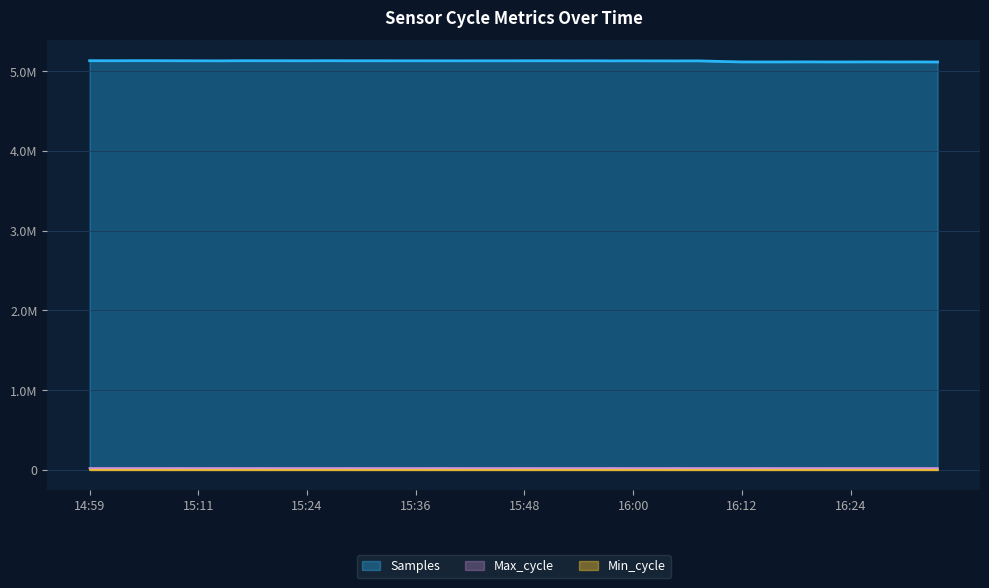

Reading right to left, list all the values displayed in this chart.

Samples: 16:34=5116930	16:31=5117583	16:29=5117237	16:27=5117934	16:24=5117434	16:22=5117368	16:19=5118048	16:17=5117471	16:14=5117245	16:12=5117589	16:10=5123581	16:07=5131074	16:05=5130484	16:02=5130779	16:00=5131477	15:58=5131018	15:55=5131893	15:53=5131567	15:50=5132512	15:48=5132102	15:45=5131833	15:43=5131918	15:41=5131569	15:38=5131846	15:36=5131969	15:33=5131946	15:31=5132396	15:28=5132029	15:26=5133008	15:24=5132132	15:21=5132484	15:19=5132664	15:16=5132953	15:14=5131314	15:11=5131852	15:09=5132497	15:07=5133166	15:04=5133357	15:02=5132577	14:59=5133206
Max_cycle: 16:34=19912	16:31=19908	16:29=19908	16:27=19930	16:24=20006	16:22=20249	16:19=19967	16:17=19954	16:14=20356	16:12=19931	16:10=19908	16:07=19995	16:05=20368	16:02=19999	16:00=19914	15:58=20371	15:55=19907	15:53=19919	15:50=20006	15:48=20276	15:45=19931	15:43=19907	15:41=20261	15:38=20356	15:36=19968	15:33=19908	15:31=19908	15:28=20317	15:26=19908	15:24=19929	15:21=19908	15:19=20360	15:16=19939	15:14=20271	15:11=19912	15:09=20356	15:07=19907	15:04=19911	15:02=20006	14:59=19912
Min_cycle: 16:34=28	16:31=28	16:29=28	16:27=28	16:24=28	16:22=28	16:19=28	16:17=28	16:14=28	16:12=28	16:10=28	16:07=28	16:05=28	16:02=28	16:00=28	15:58=28	15:55=28	15:53=28	15:50=28	15:48=28	15:45=28	15:43=28	15:41=27	15:38=28	15:36=28	15:33=28	15:31=28	15:28=28	15:26=28	15:24=28	15:21=28	15:19=28	15:16=28	15:14=28	15:11=28	15:09=28	15:07=28	15:04=28	15:02=28	14:59=27